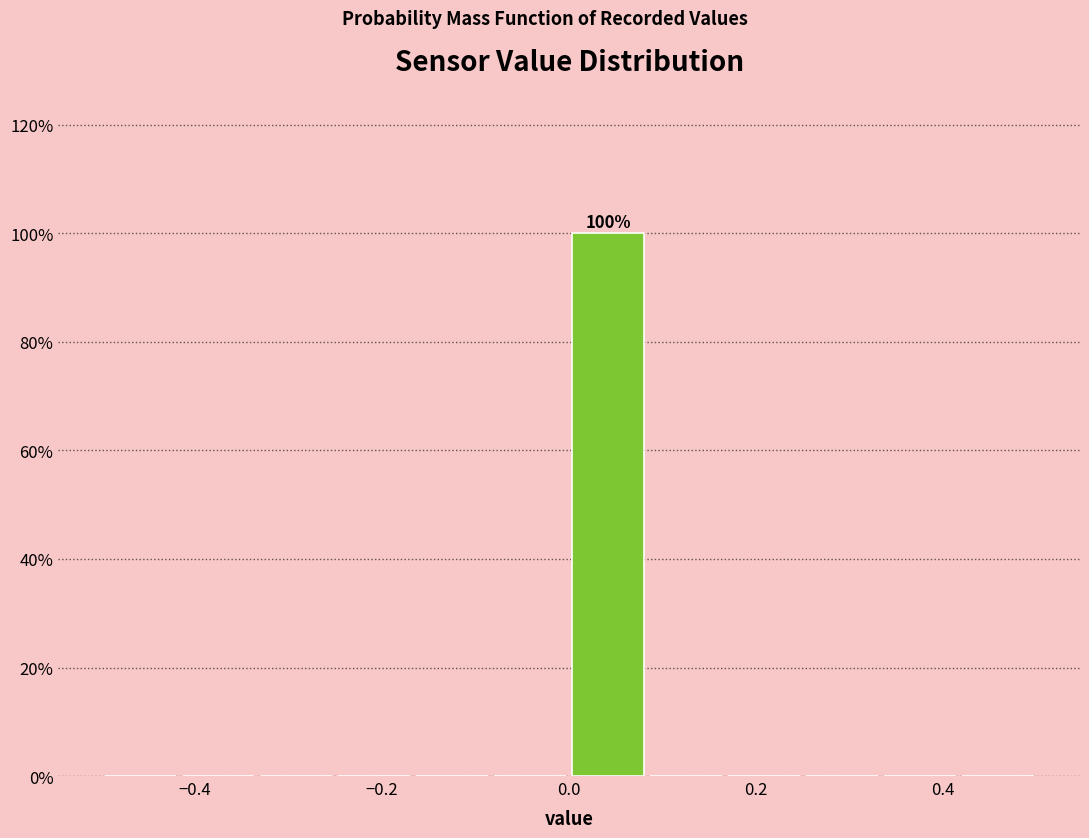

Which range on the x-axis has the tallest bar?

0.00 to 0.08